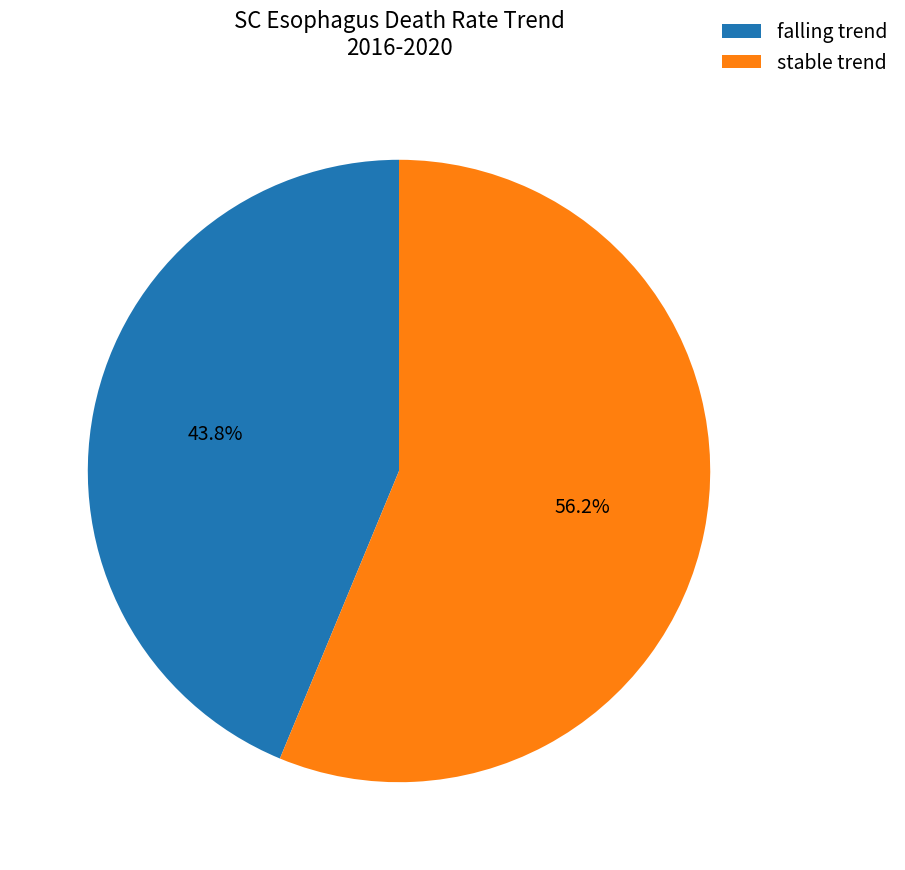

What percentage do falling trend and stable trend together represent?

100.0%